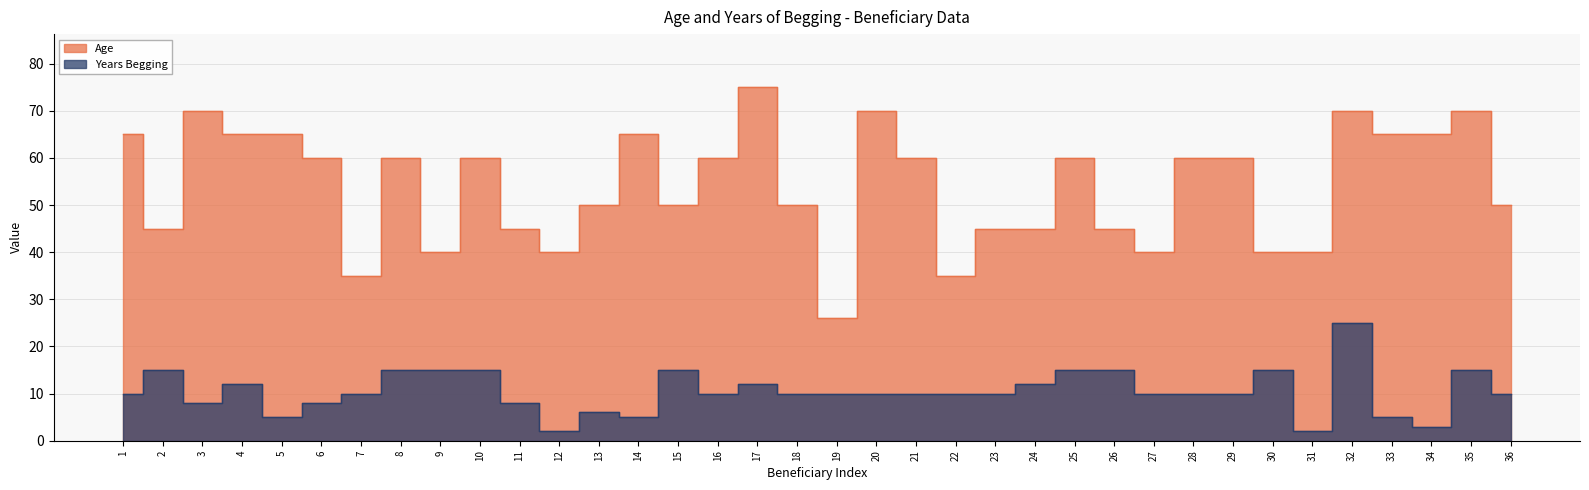

Reading left to right, extract all data points from this chart.

Age: 1=65	2=45	3=70	4=65	5=65	6=60	7=35	8=60	9=40	10=60	11=45	12=40	13=50	14=65	15=50	16=60	17=75	18=50	19=26	20=70	21=60	22=35	23=45	24=45	25=60	26=45	27=40	28=60	29=60	30=40	31=40	32=70	33=65	34=65	35=70	36=50
Years Begging: 1=10	2=15	3=8	4=12	5=5	6=8	7=10	8=15	9=15	10=15	11=8	12=2	13=6	14=5	15=15	16=10	17=12	18=10	19=10	20=10	21=10	22=10	23=10	24=12	25=15	26=15	27=10	28=10	29=10	30=15	31=2	32=25	33=5	34=3	35=15	36=10